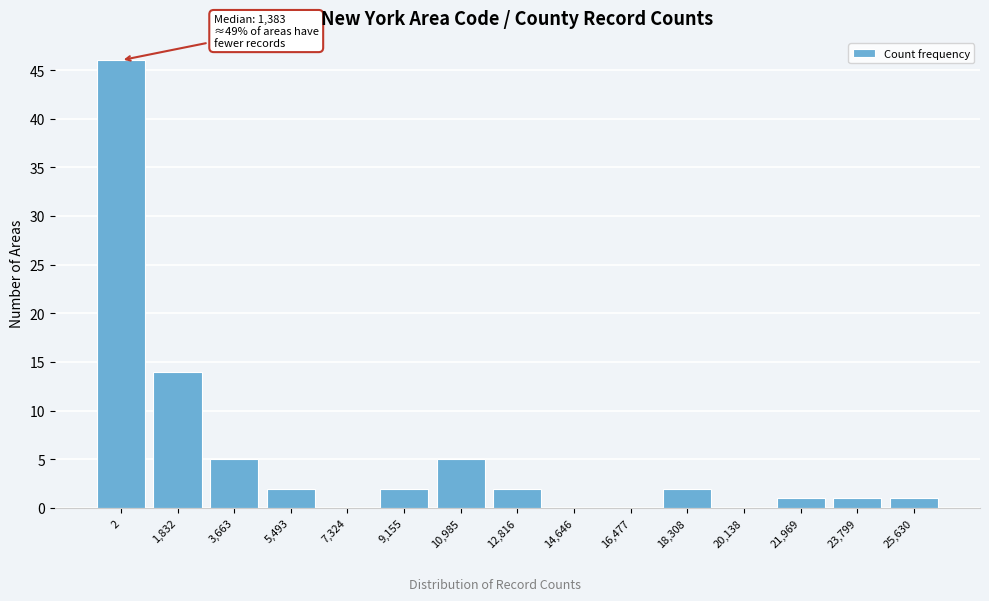

Reading right to left, what are all the values shown in this chart?

25,630=1	23,799=1	21,969=1	20,138=0	18,308=2	16,477=0	14,646=0	12,816=2	10,985=5	9,155=2	7,324=0	5,493=2	3,663=5	1,832=14	2=46